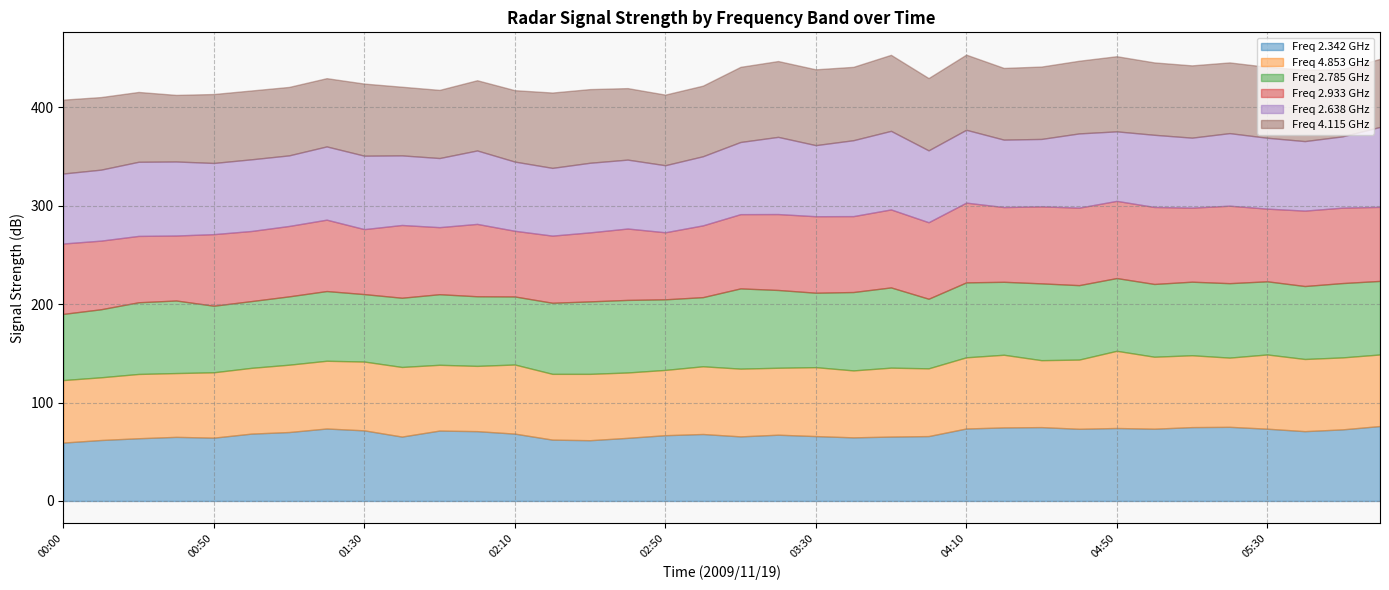

Which has a higher value, 03:20 or 03:10?

03:20